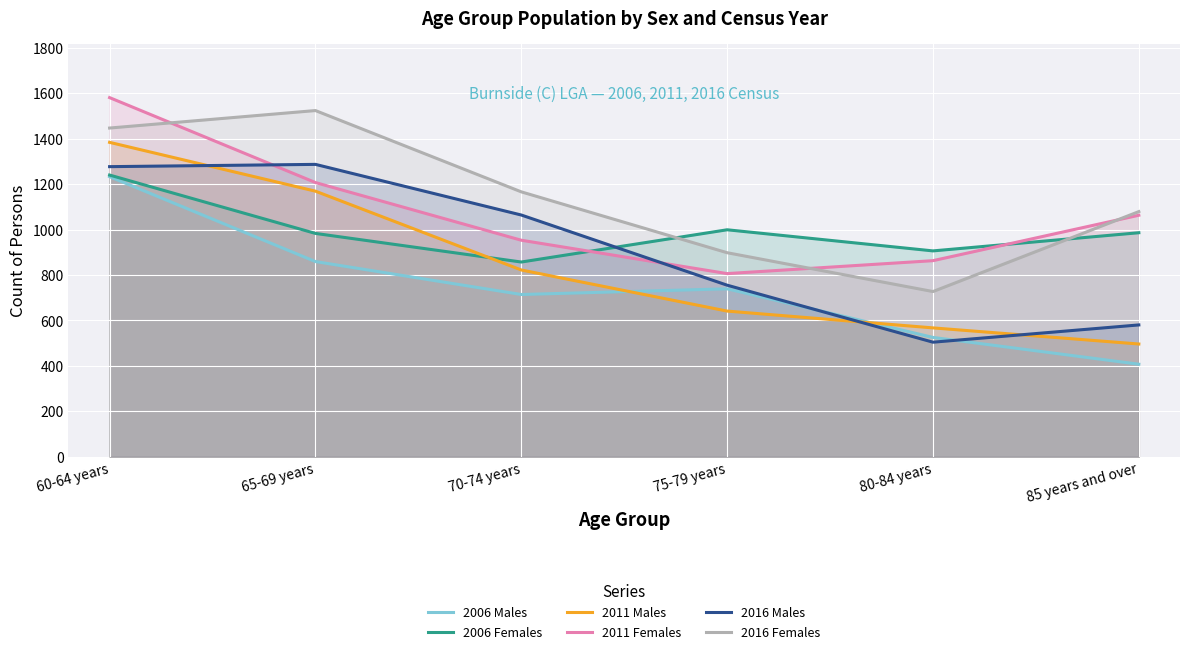

Is it true that 2006 Males equals 525 at 80-84 years?

True